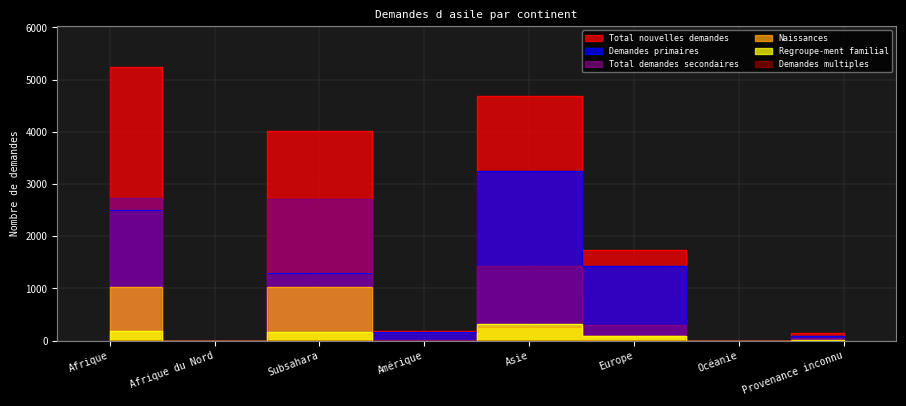

What is the sum of the Demandes primaires values at Europe and Afrique?

3939